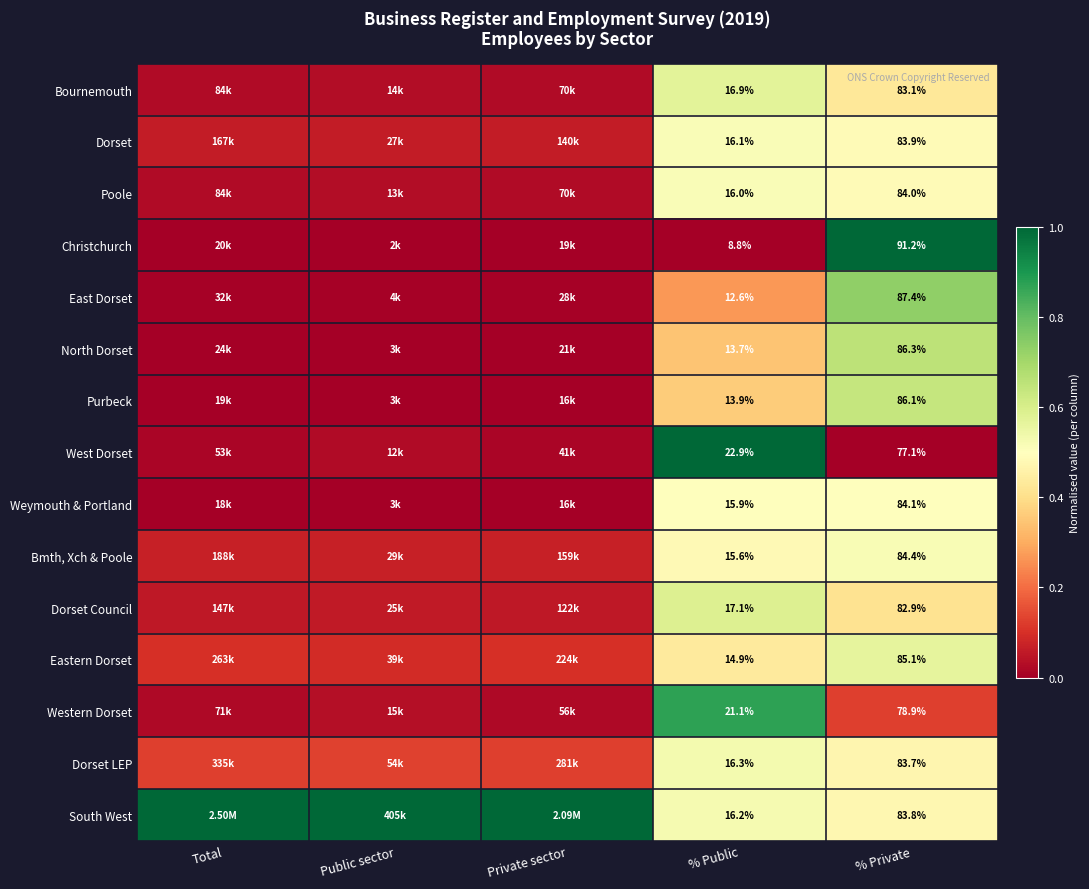

What is the total value across all series at Total?

1.5